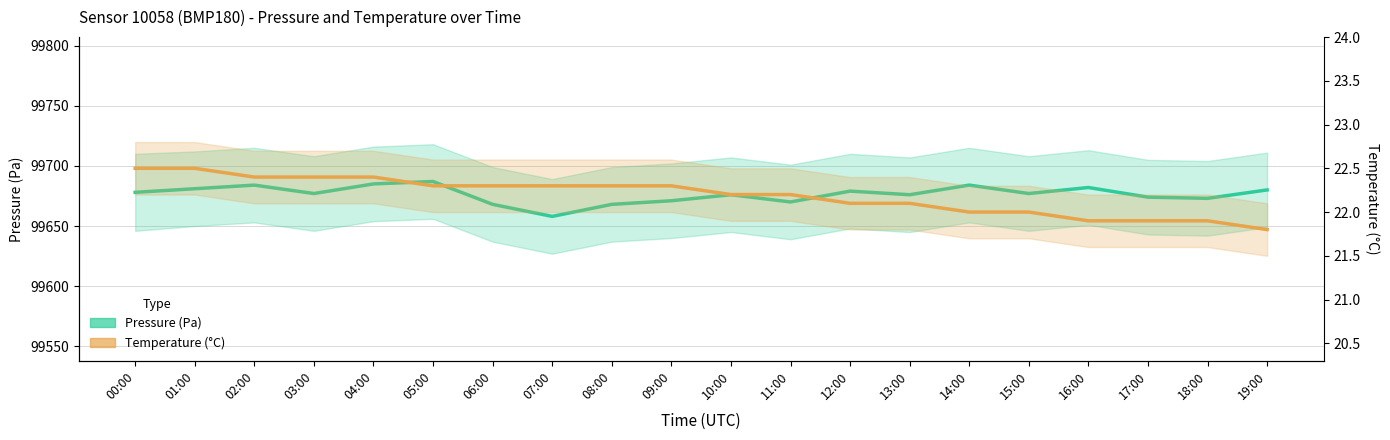

At which label does Pressure (Pa) reach its peak?

05:00